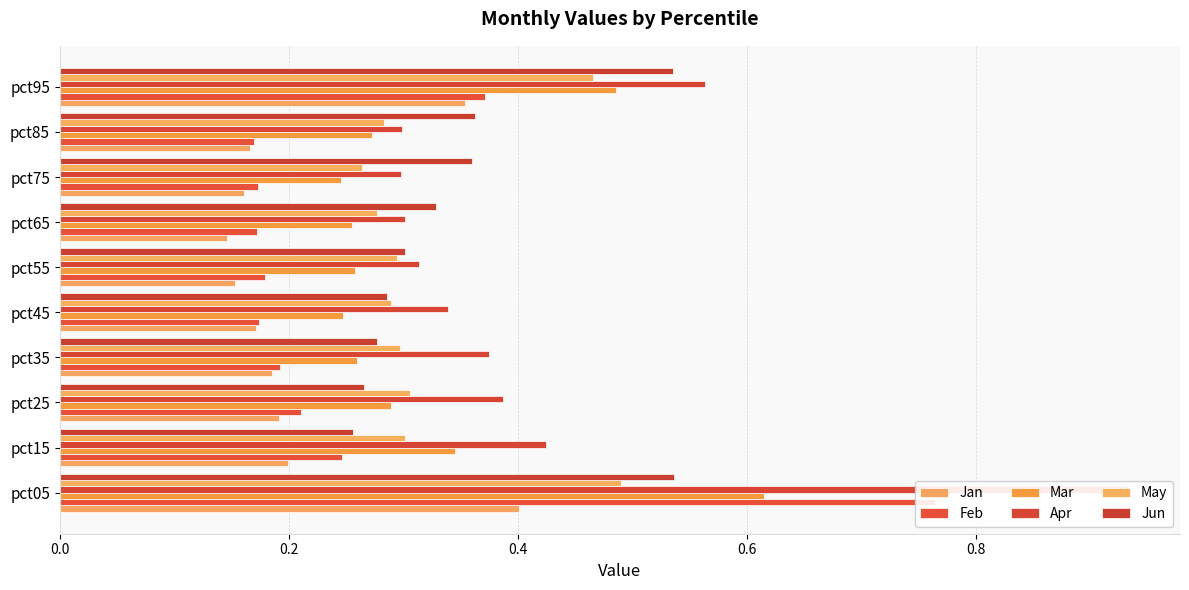

What is the difference between the maximum and minimum values in the Apr series?

0.6